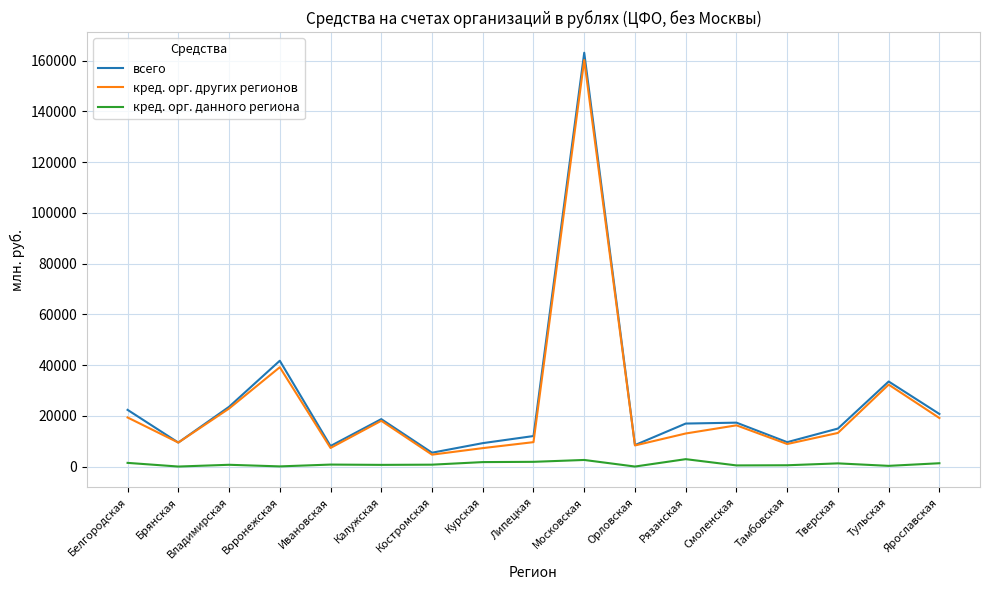

Which series has the widest spread of values?

всего